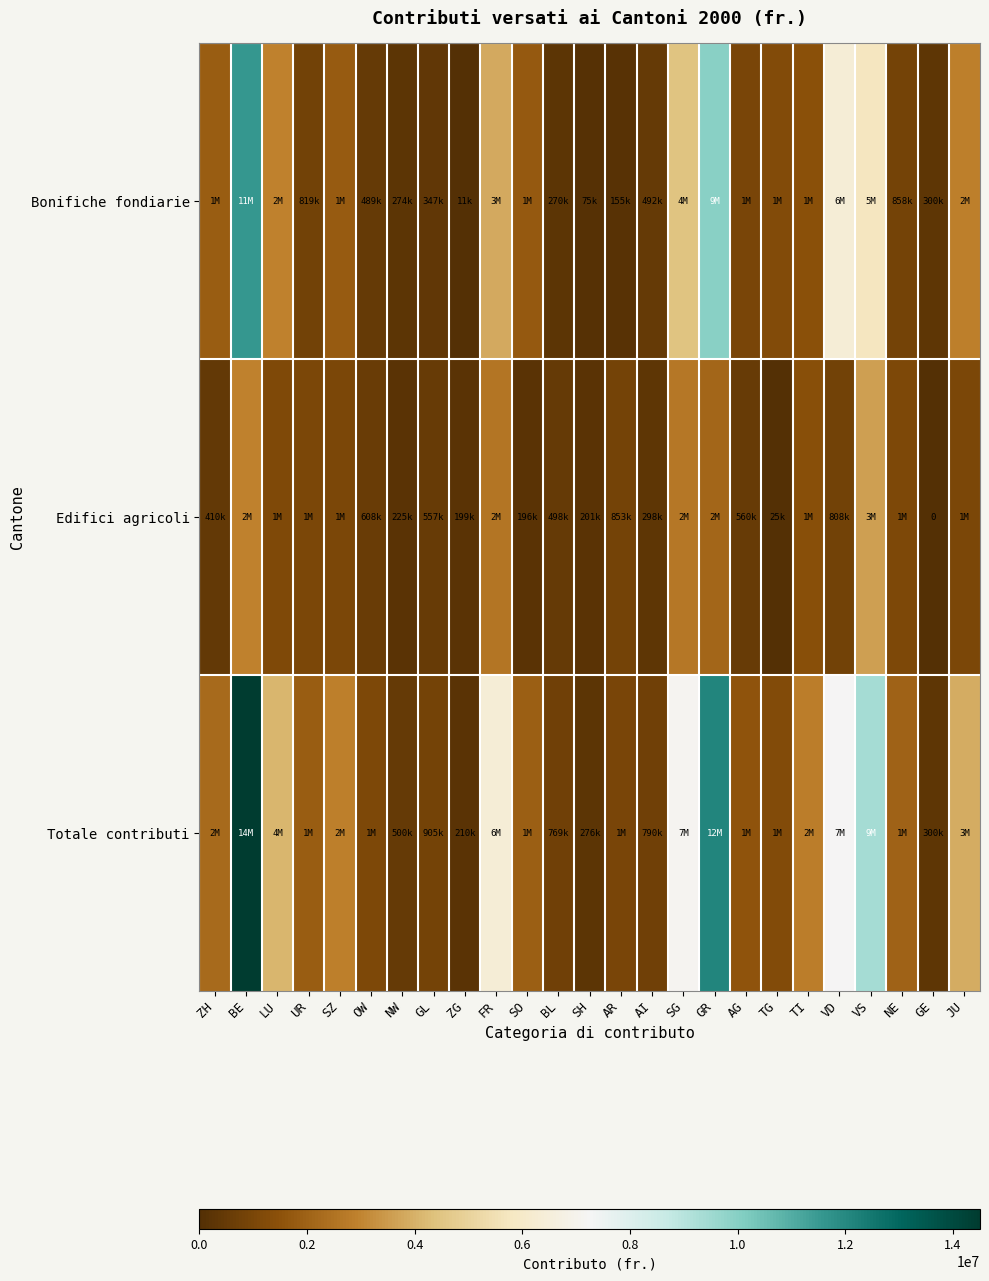

Is it true that Edifici agricoli equals 1022400 at UR?

True